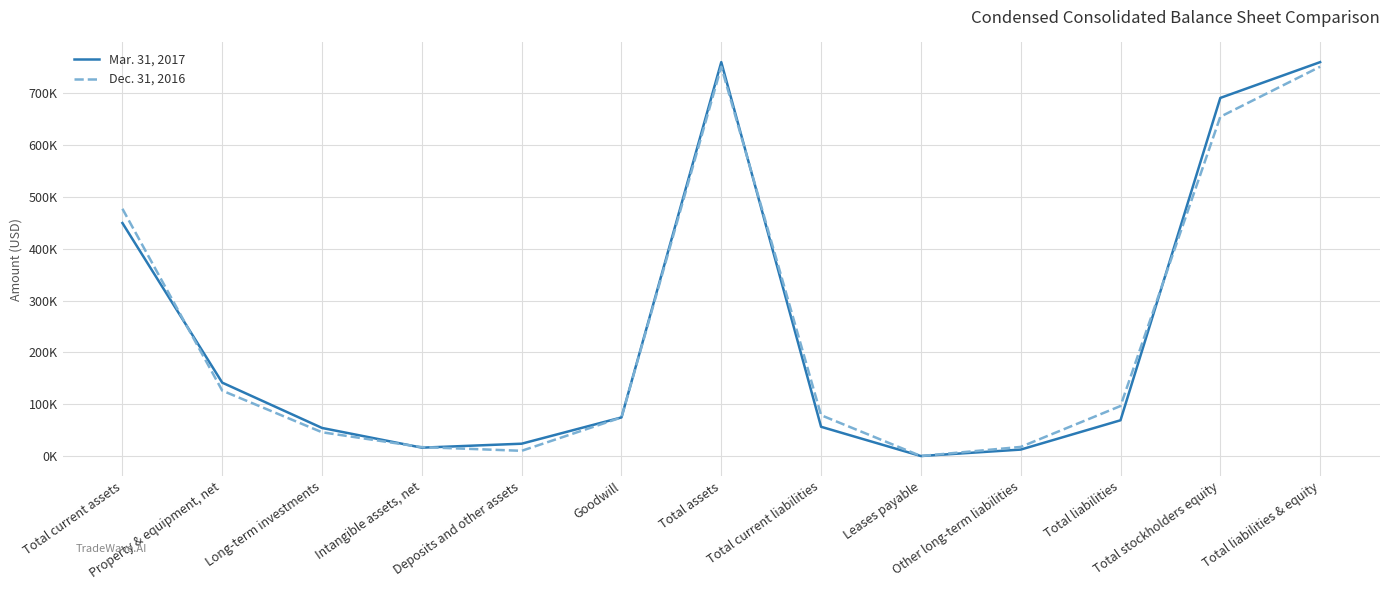

Is this an area chart (filled region under the line)?

No